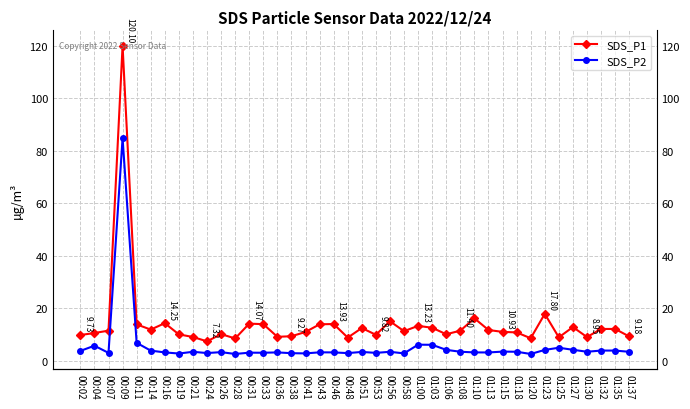

What are all the series names shown in the legend?

SDS_P1, SDS_P2